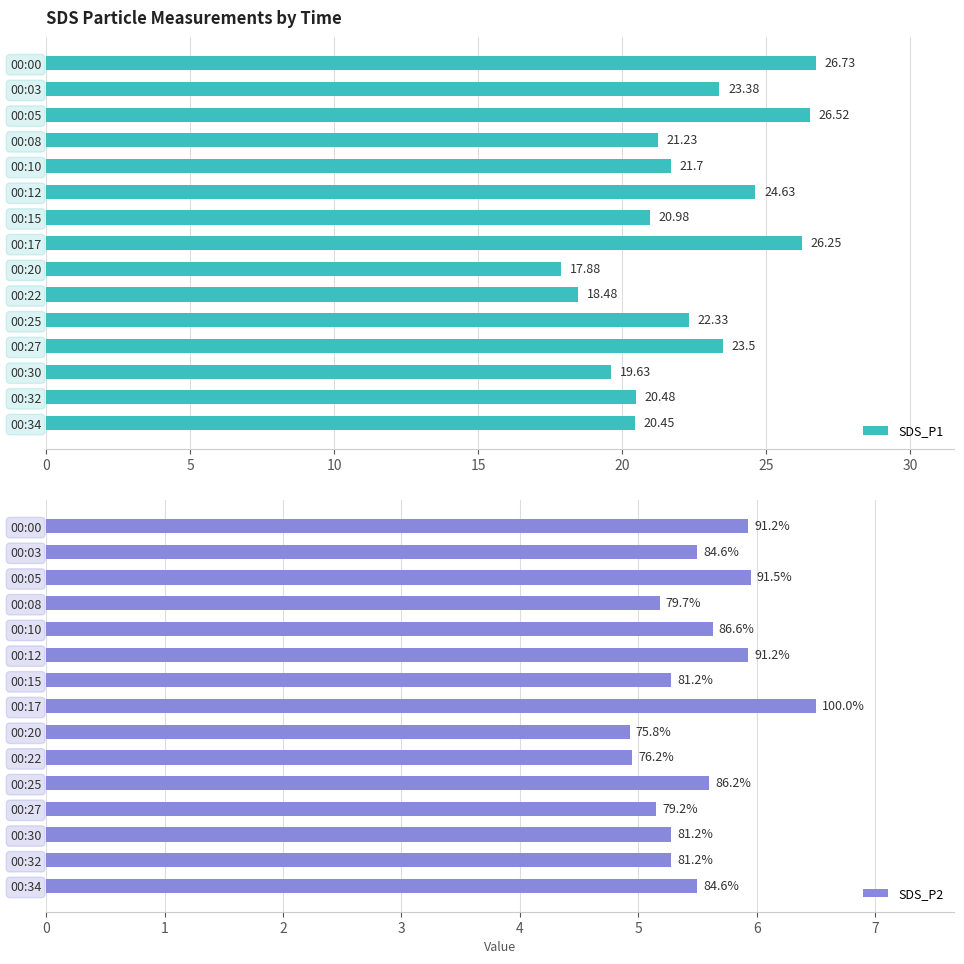

How many data points in SDS_P1 are less than 21?

6